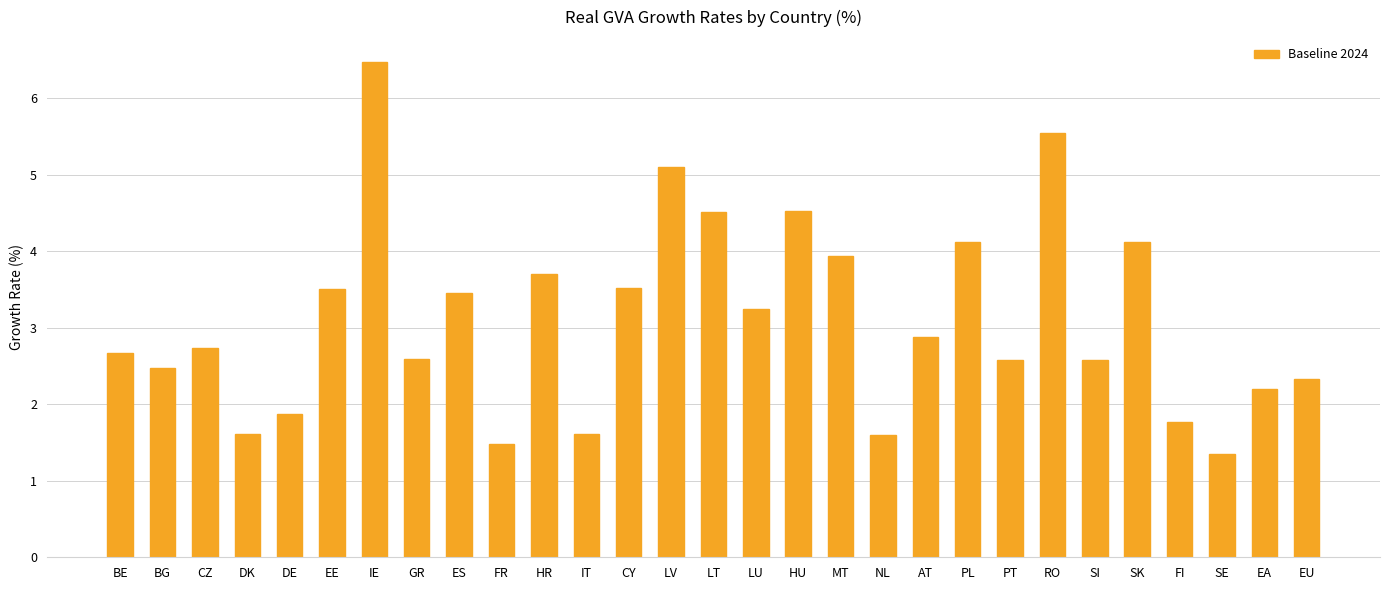

What is the label of the 7th bar from the right?

RO